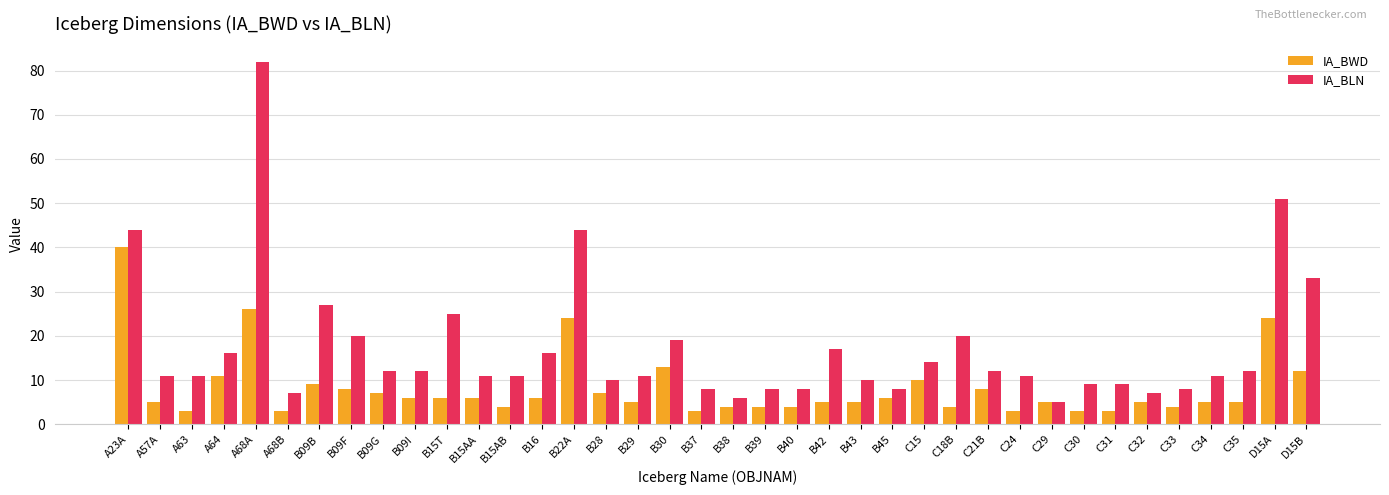

Are the bars grouped side by side (vs. stacked)?

Yes